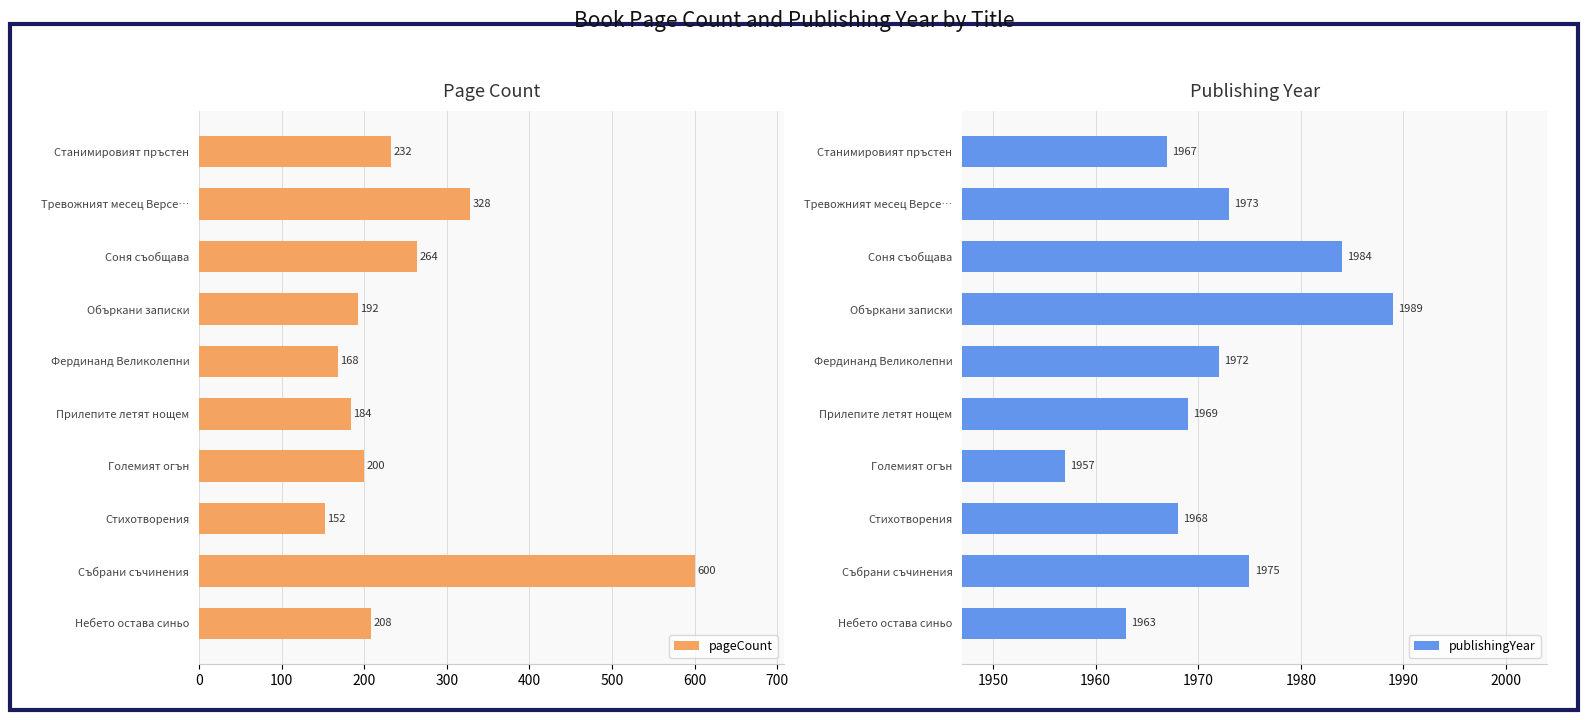

What is the lowest value of the pageCount series?

152